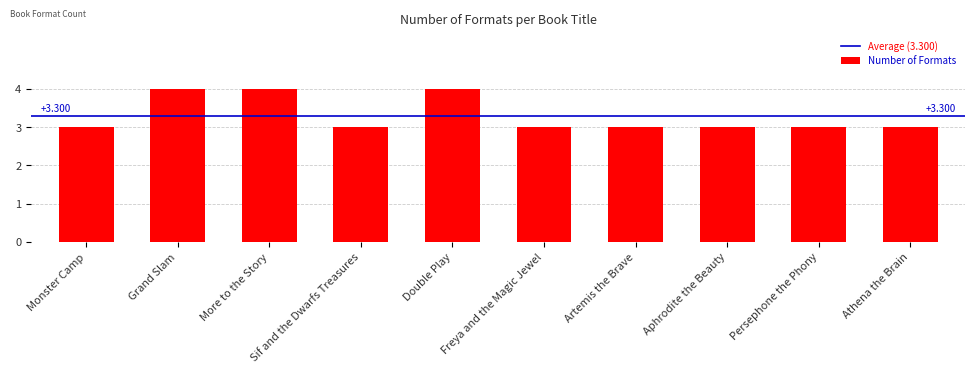

How many values are between 3 and 4?

10